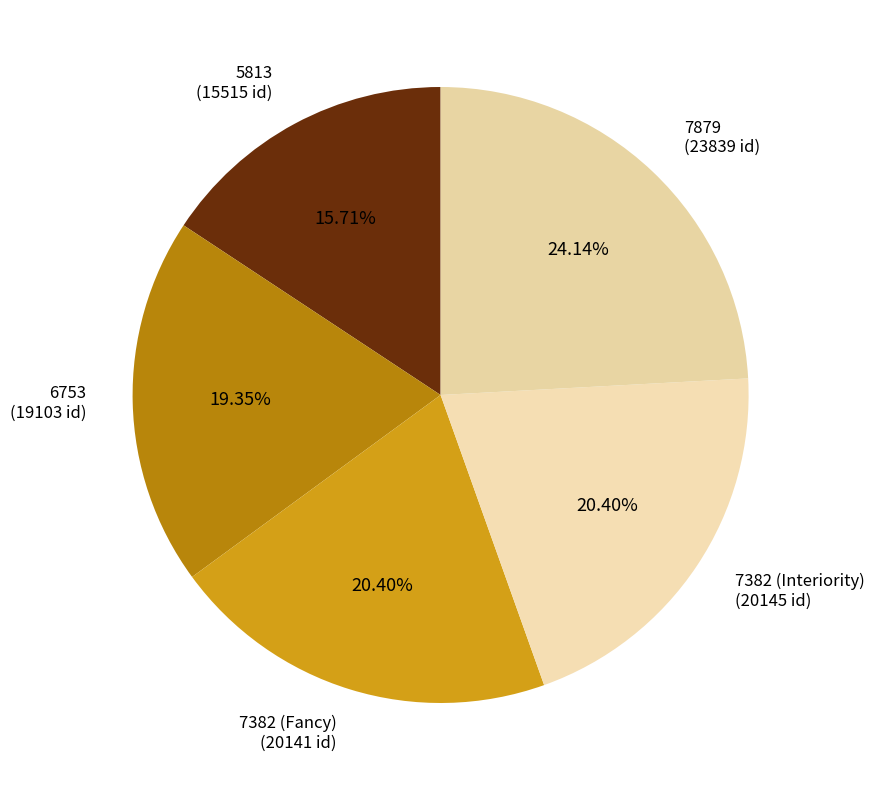

Count the number of slices in the pie.

5